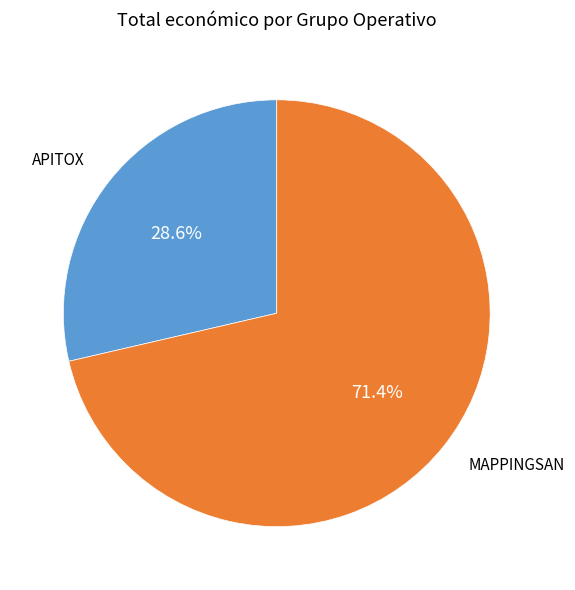

Is it true that APITOX is 42% of the pie?

False